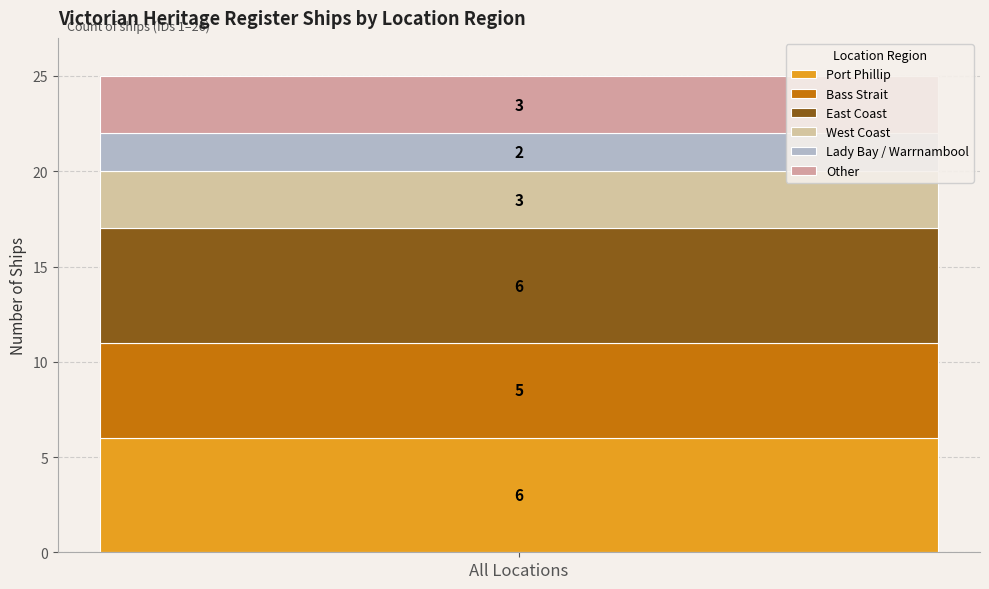

How many bars are there in total?

1